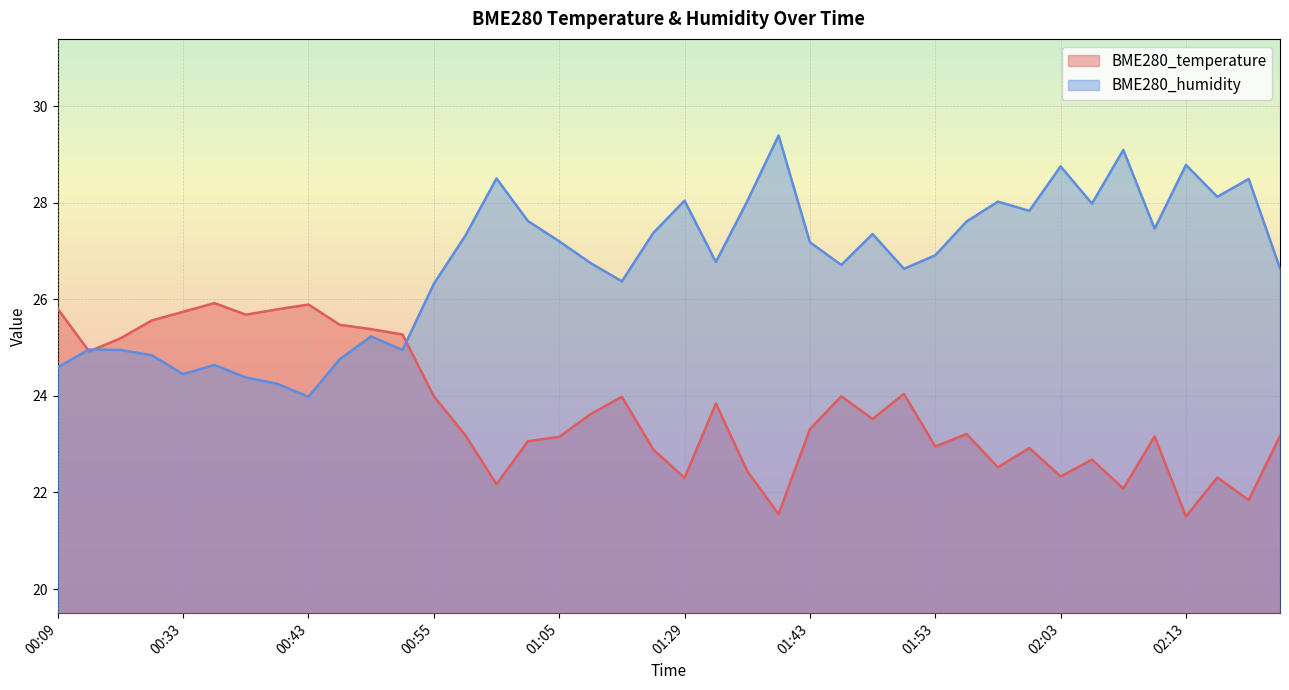

What are all the series names shown in the legend?

BME280_temperature, BME280_humidity